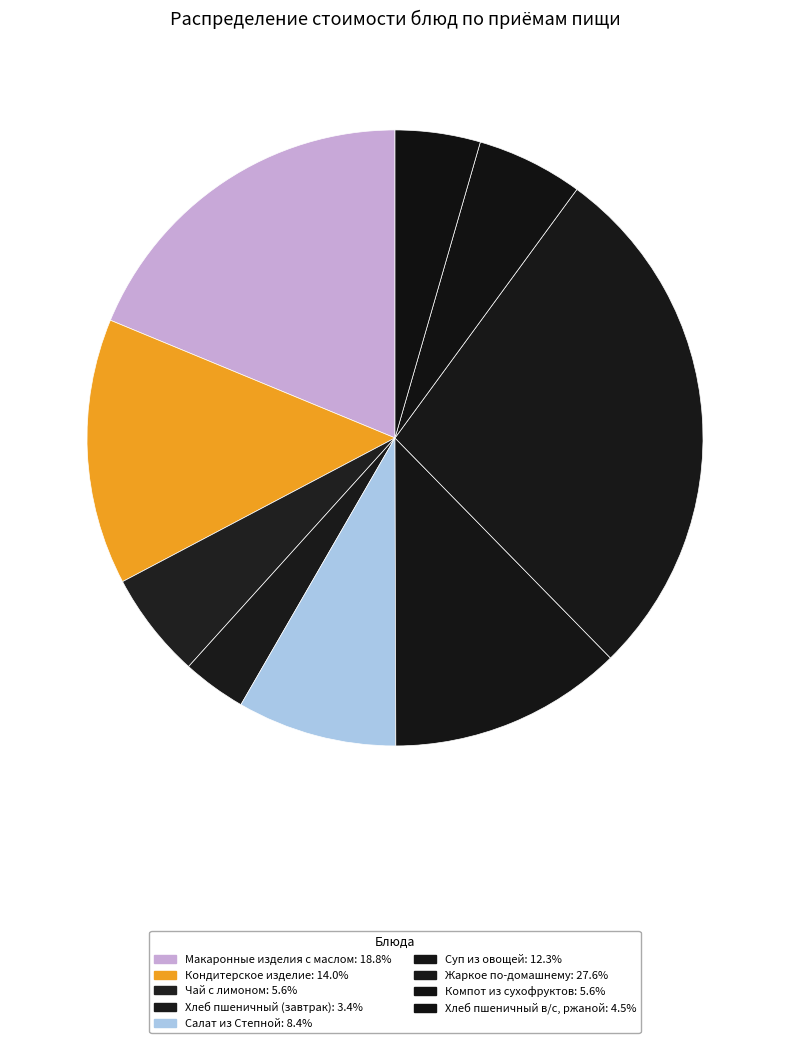

To the nearest percent, what is the average slice percentage?

11%